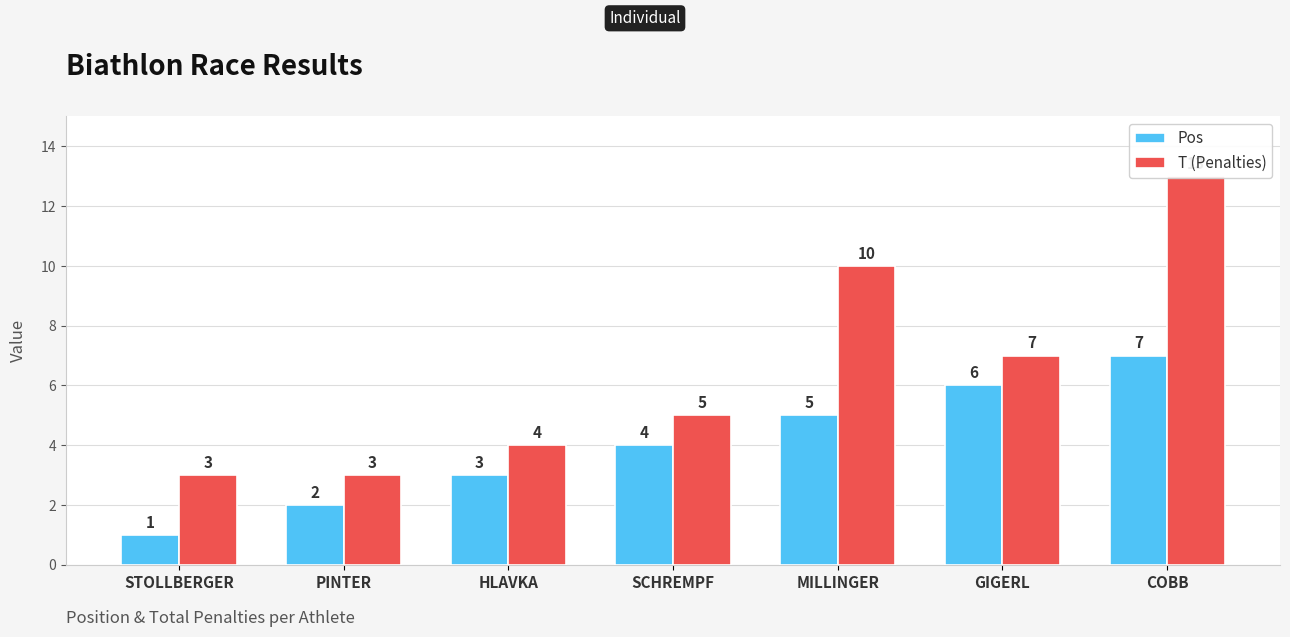

Does the chart contain any negative values?

No